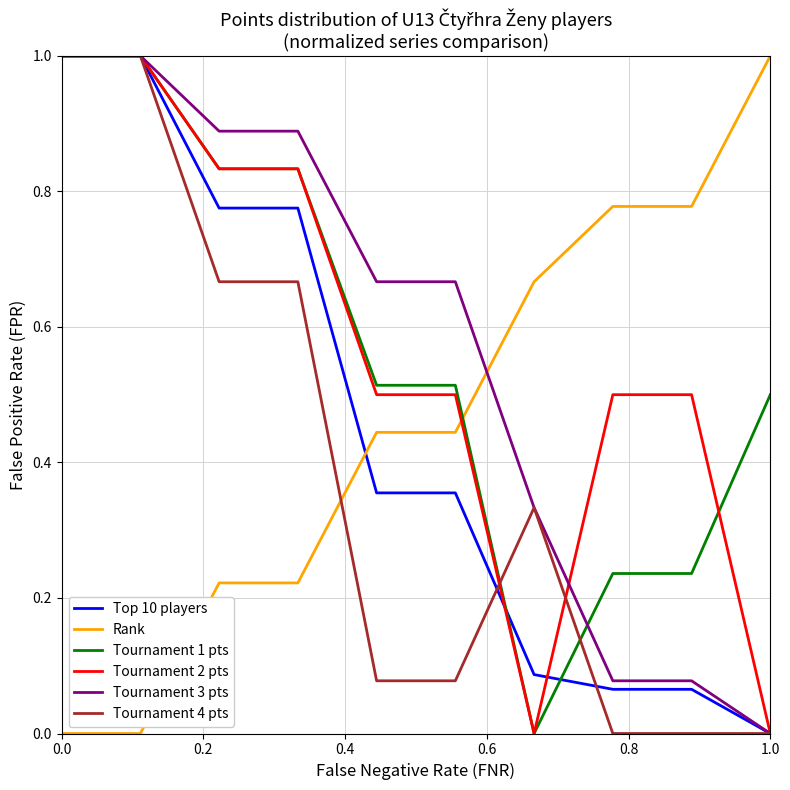

What are all the series names shown in the legend?

Top 10 players, Rank, Tournament 1 pts, Tournament 2 pts, Tournament 3 pts, Tournament 4 pts